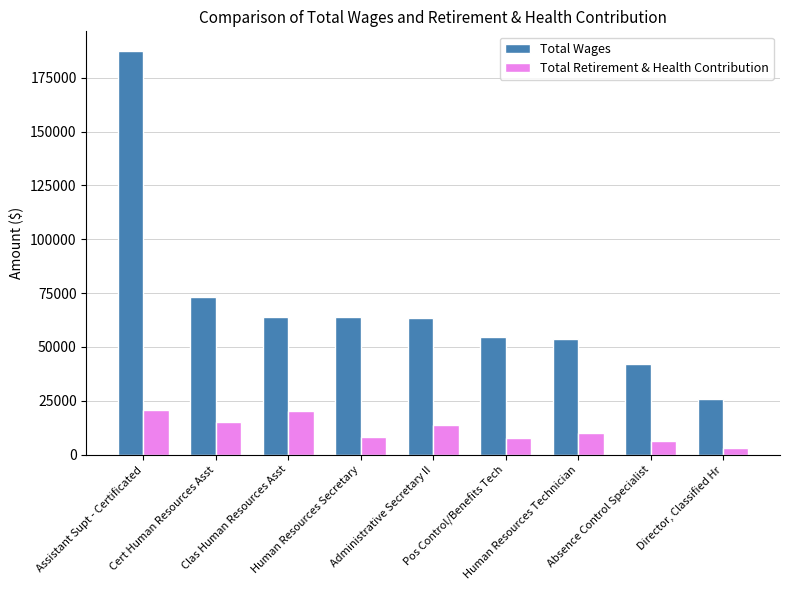

What is the approximate value of Total Wages at Human Resources Technician, to the nearest 50?

53600